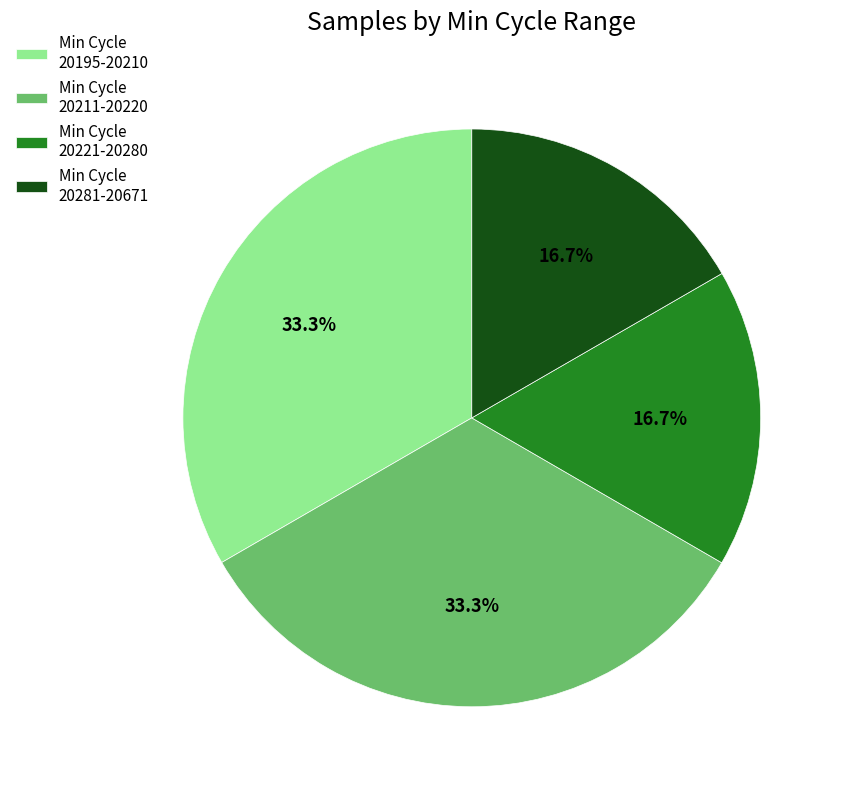

Does any single category account for the majority?

No